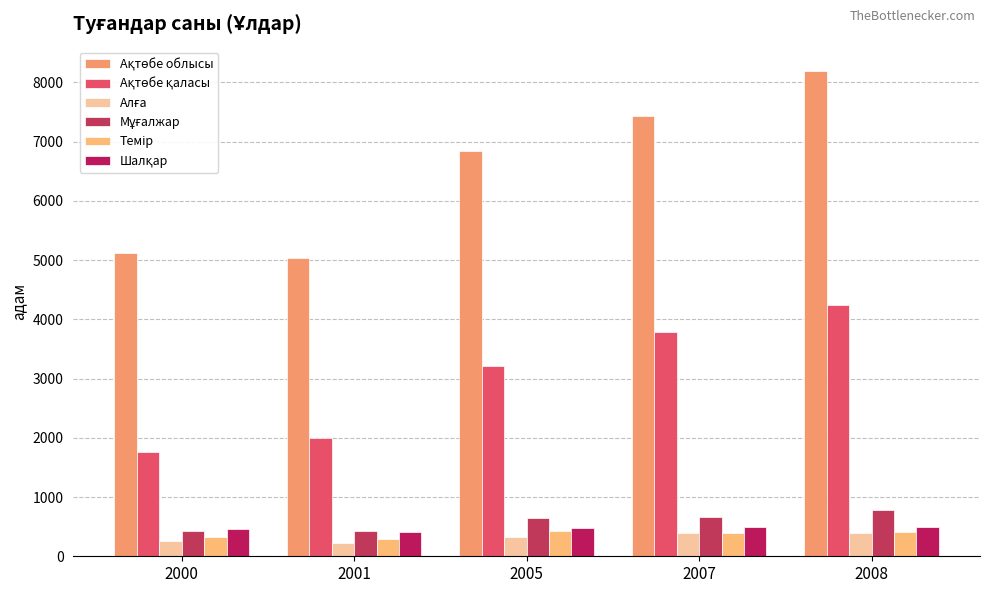

At which category does the chart reach its peak across all series?

2008